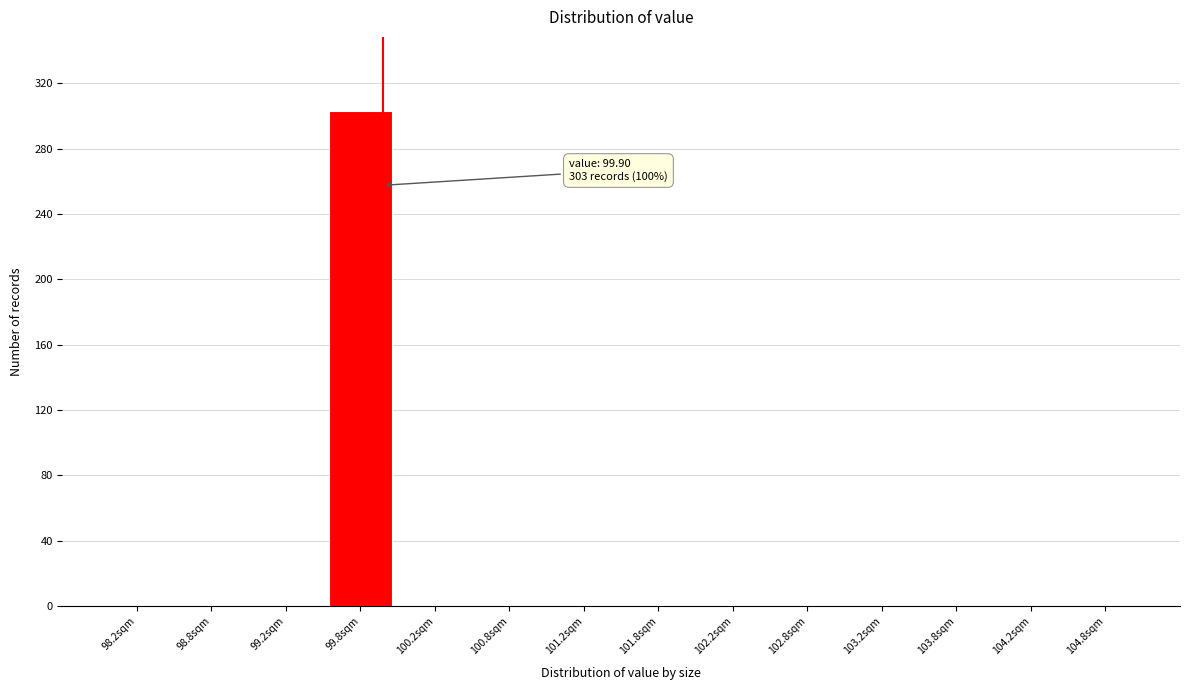

Which range on the x-axis has the tallest bar?

99.5 to 100.0